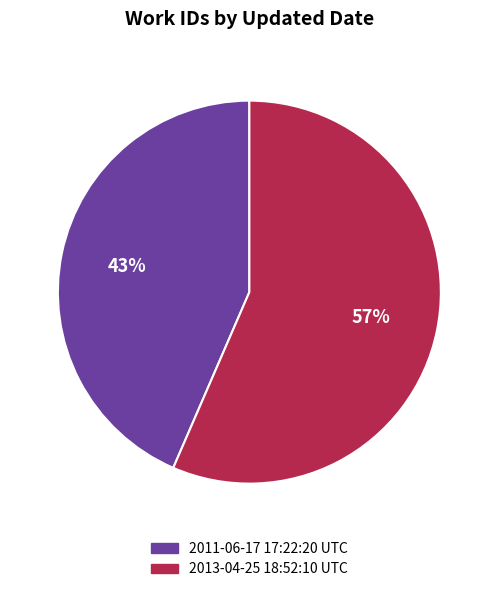

How many segments does this pie chart have?

2